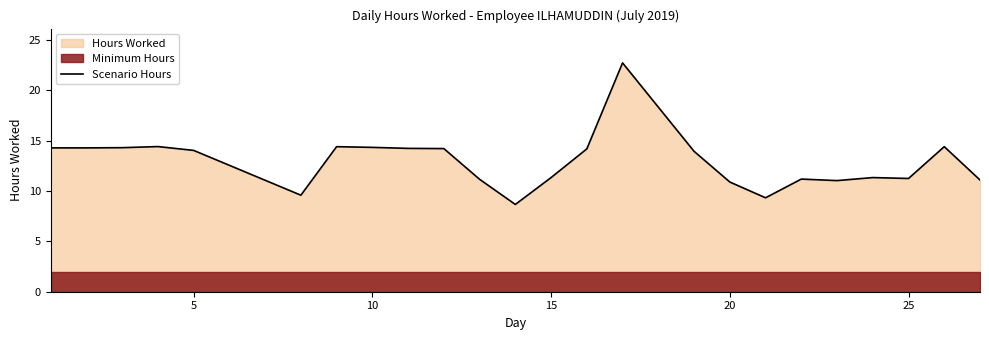

What is the maximum value for Scenario Hours?

22.7